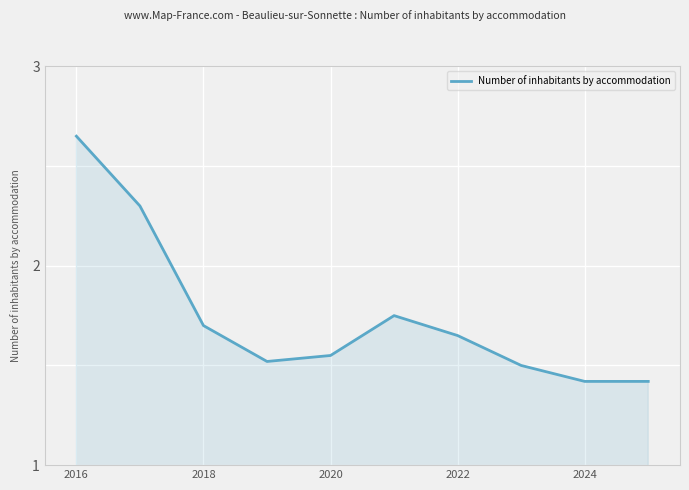

What is the difference between the maximum and minimum values?

1.2